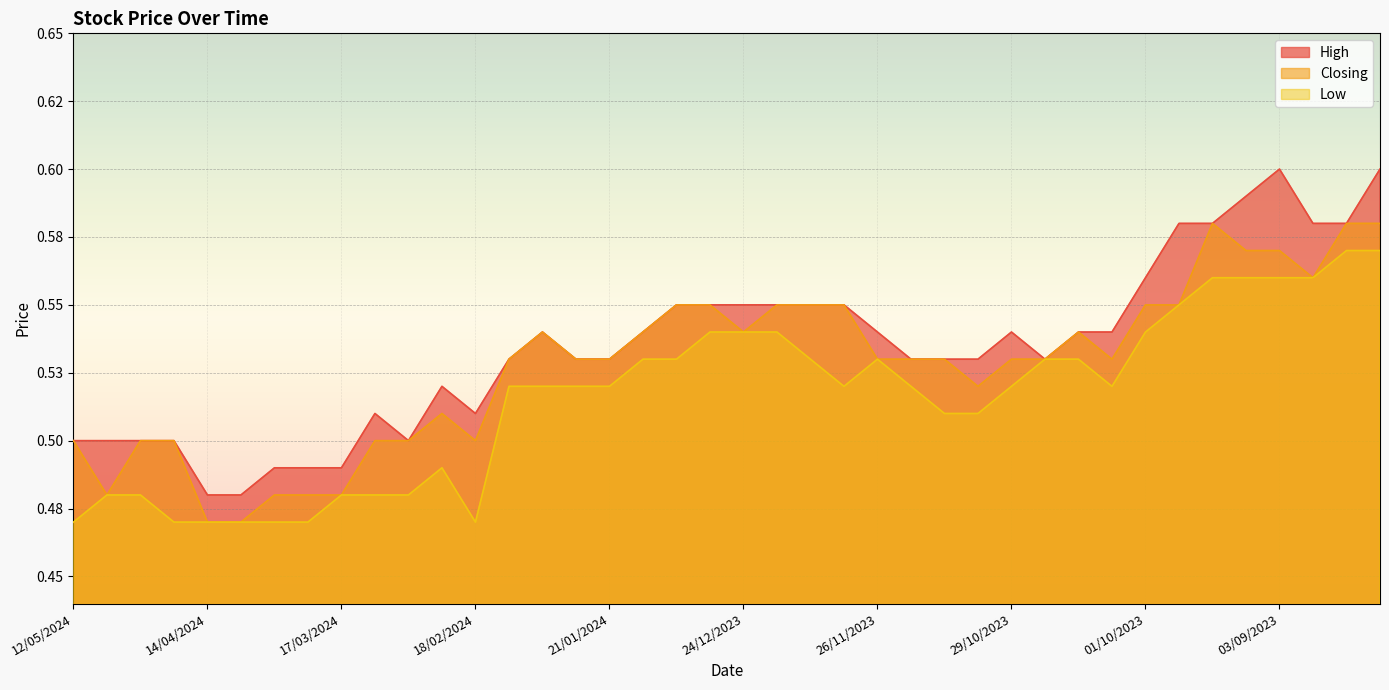

Which series has the largest total across all categories?

High